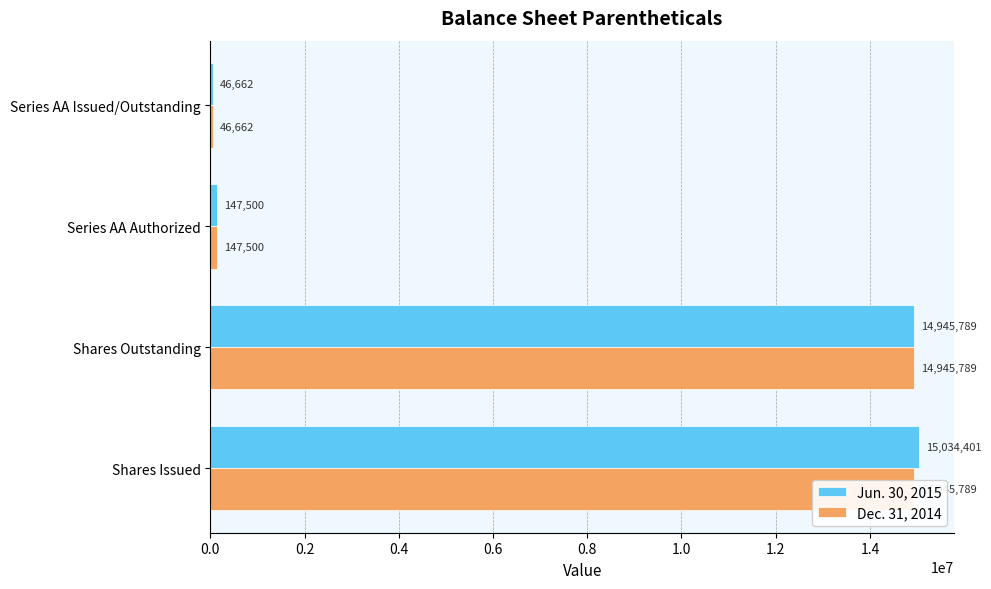

Is the value of Jun. 30, 2015 at 0.4 greater than the value of Dec. 31, 2014 at 0.0?

No